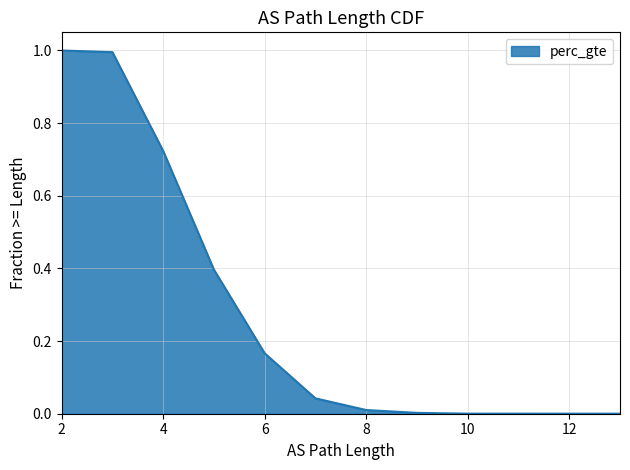

What is the approximate value at 5?

0.4